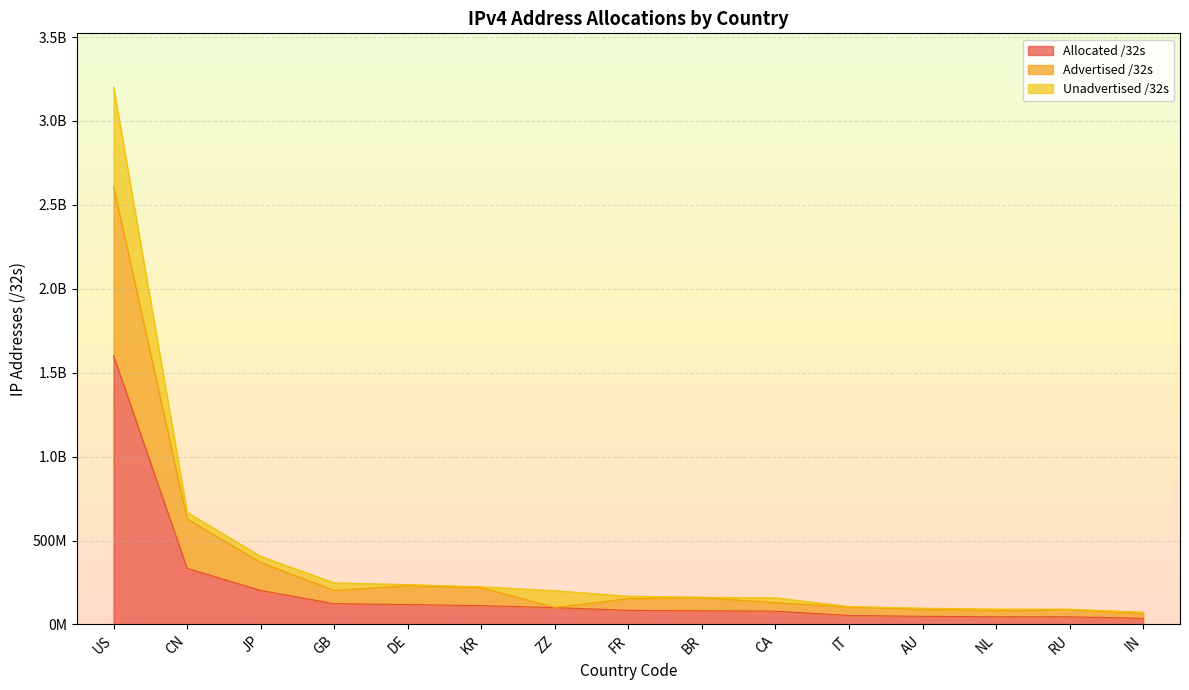

What value does the Advertised /32s series have at CN, to the nearest 10?

628503810